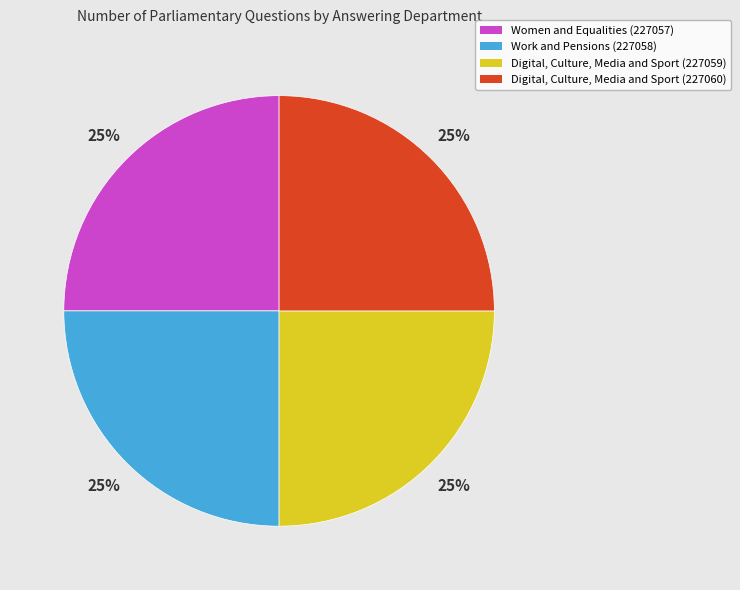

Approximately how many times larger is the value at Work and Pensions (227058) compared to Women and Equalities (227057)?

1.0